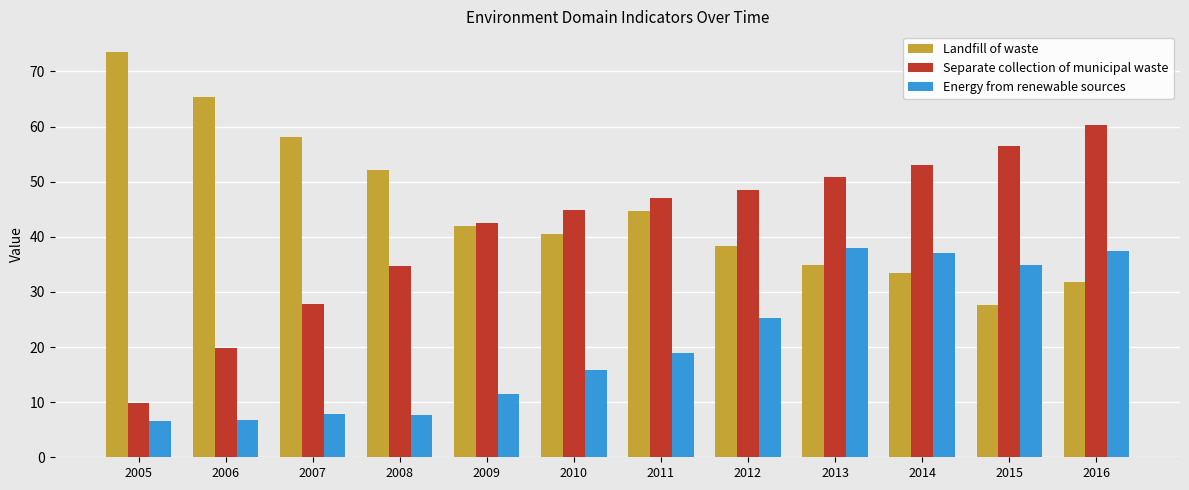

Where does the Separate collection of municipal waste series first go above 47?

2011